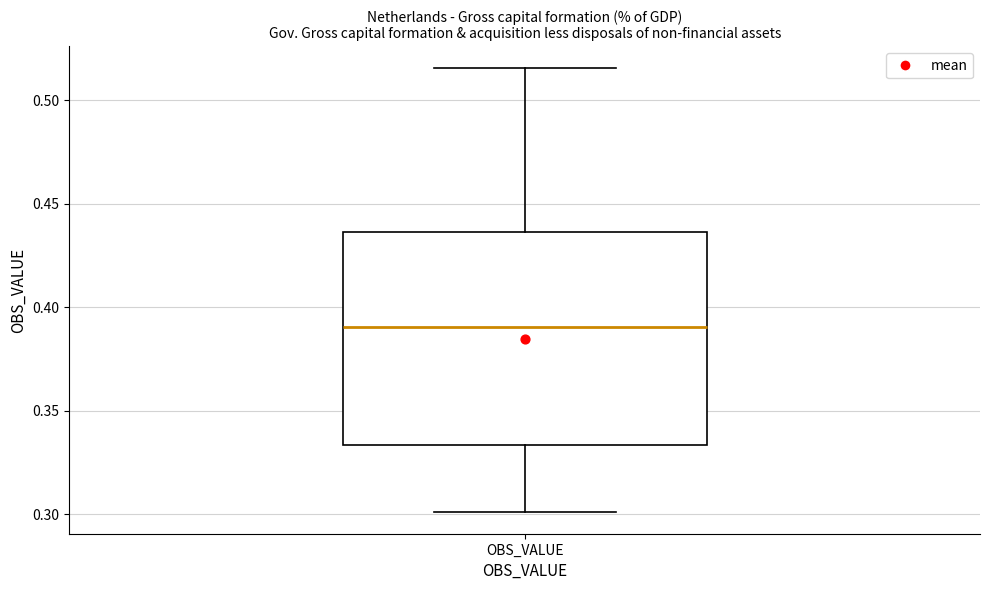

Transcribe this box plot: give where the median line is, the range the box spans, and where the two whiskers end, as read against the y-axis. The values are not printed on the chart, so give them approximately, as read against the axis.

median 0.390, box 0.335 to 0.435, whiskers 0.300 to 0.515